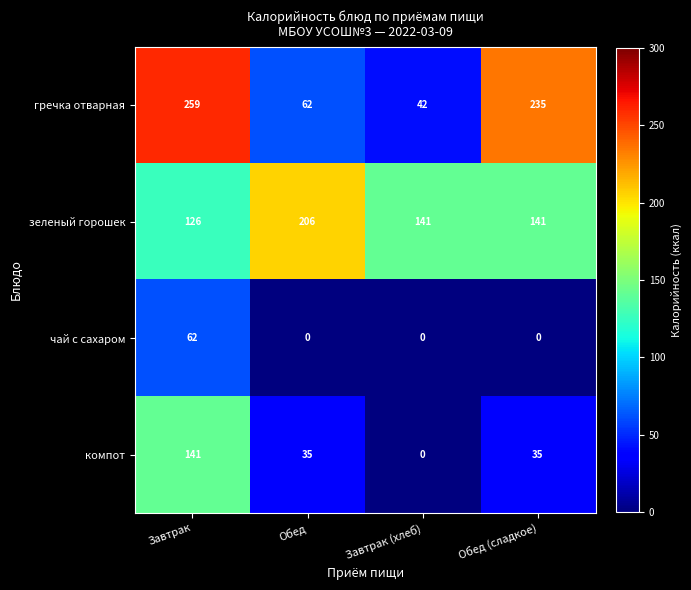

What is the approximate value of зеленый горошек at Обед, to the nearest 5?

205